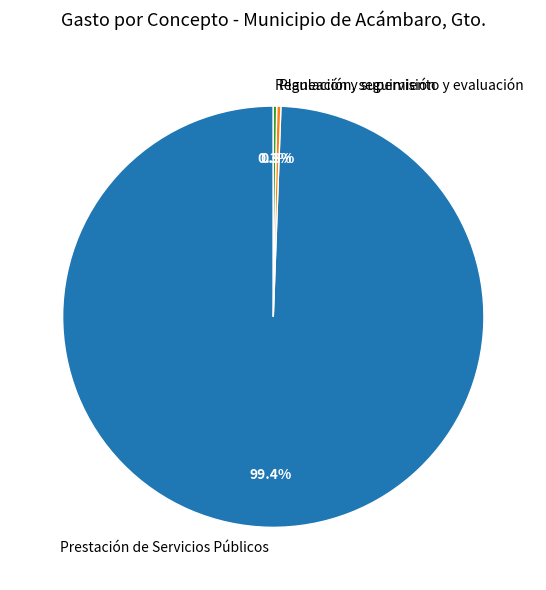

Does any single category account for the majority?

Yes